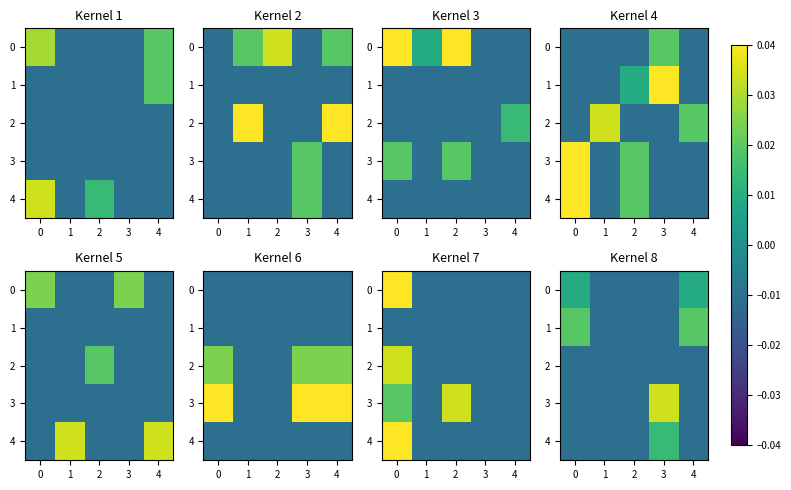

At how many categories does at least one series exceed 0?

3